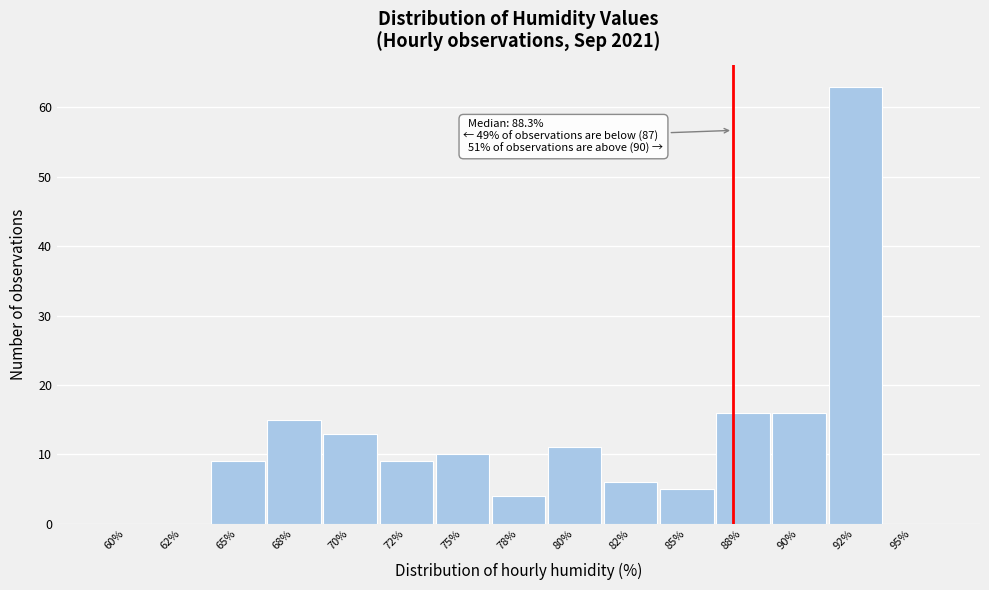

Reading left to right, list all the values displayed in this chart.

60%=0	62%=0	65%=9	68%=15	70%=13	72%=9	75%=10	78%=4	80%=11	82%=6	85%=5	88%=16	90%=16	92%=63	95%=0